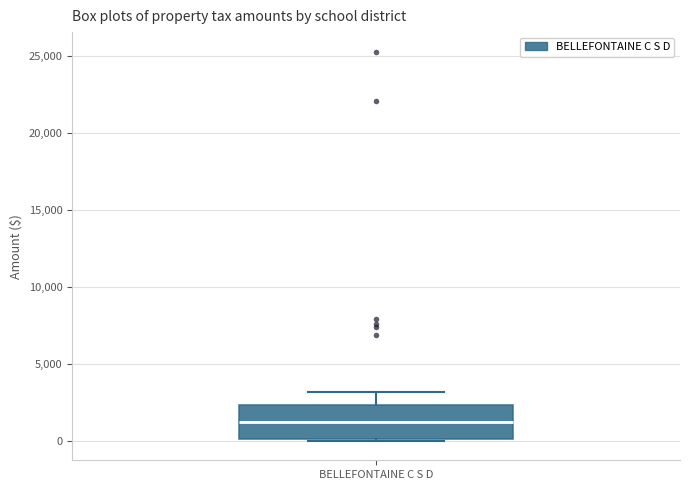

Transcribe this box plot: give where the median line is, the range the box spans, and where the two whiskers end, as read against the y-axis. The values are not printed on the chart, so give them approximately, as read against the axis.

median 1000, box 0 to 2500, whiskers 0 to 3000